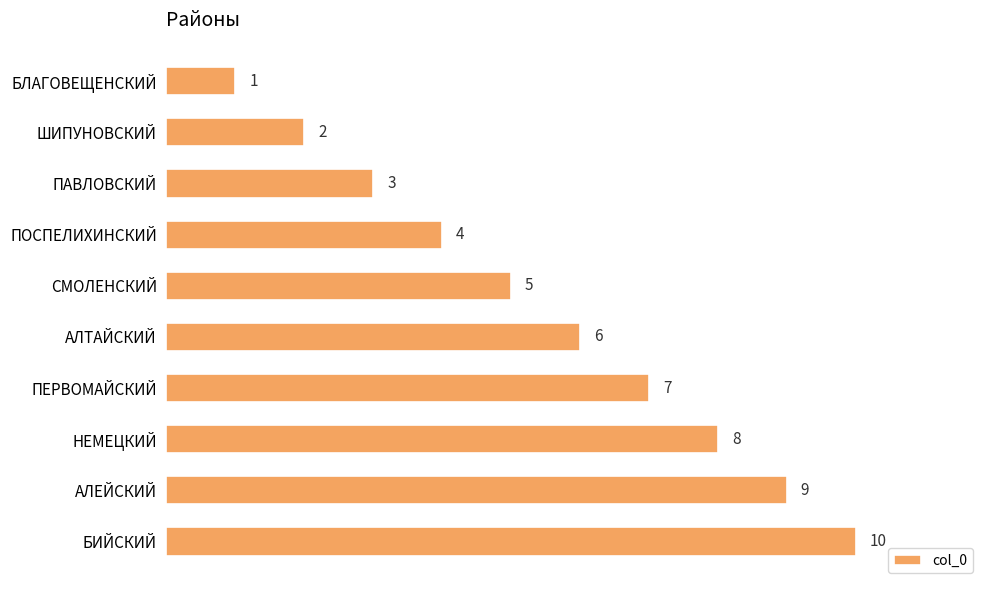

Count the values in the range 3 to 8.

6